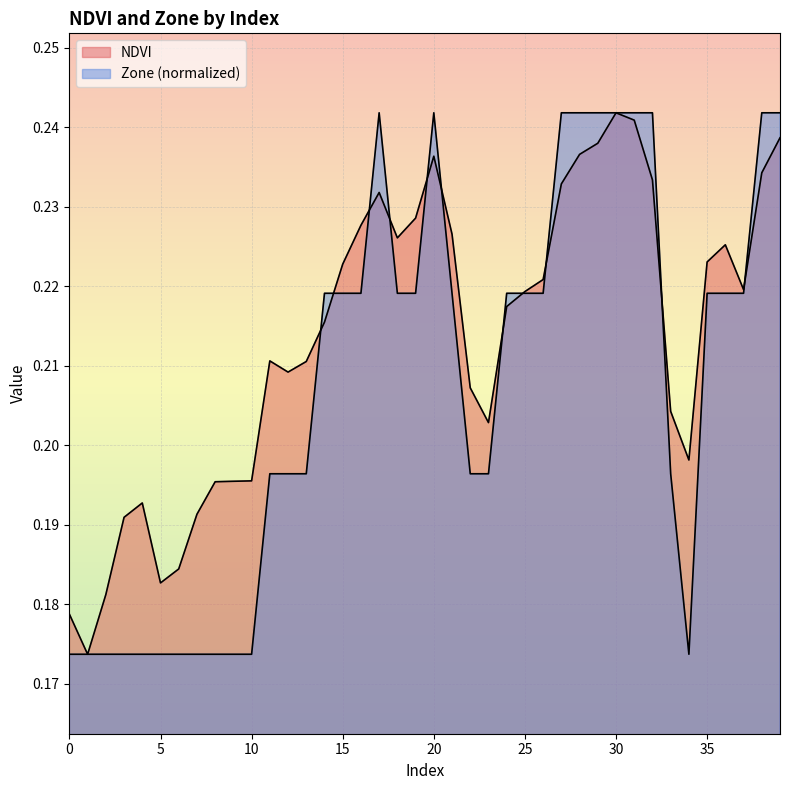

Rank the series at 26 from lowest to highest value.

Zone, NDVI